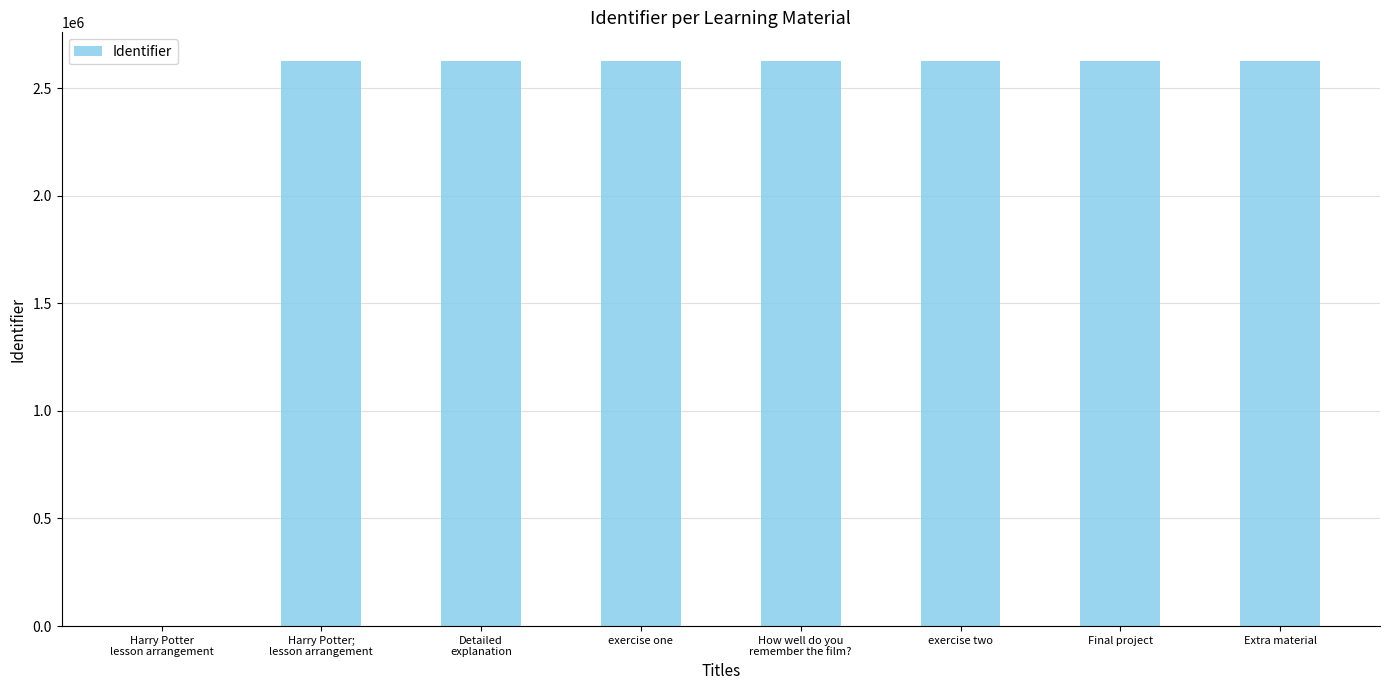

Approximately how many times larger is the value at exercise two compared to exercise one?

1.0